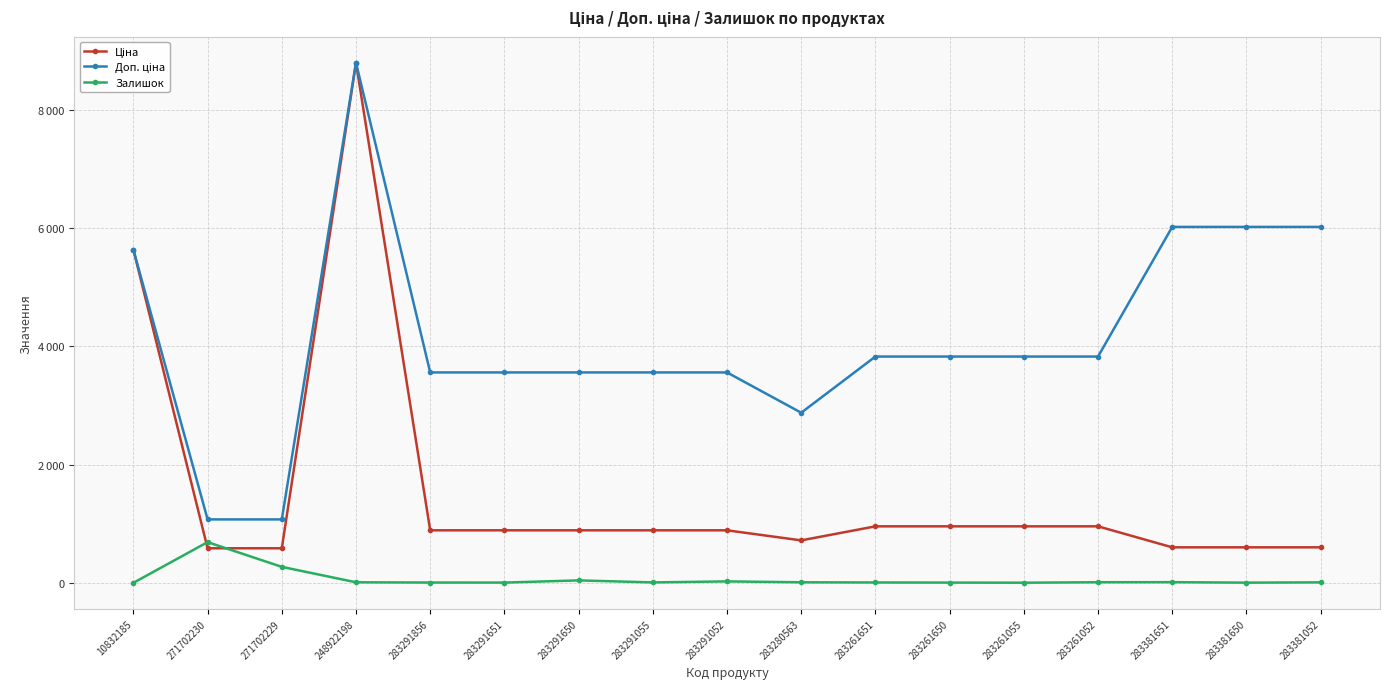

Between 283291651 and 283261055, which series saw the biggest shift?

Доп. ціна